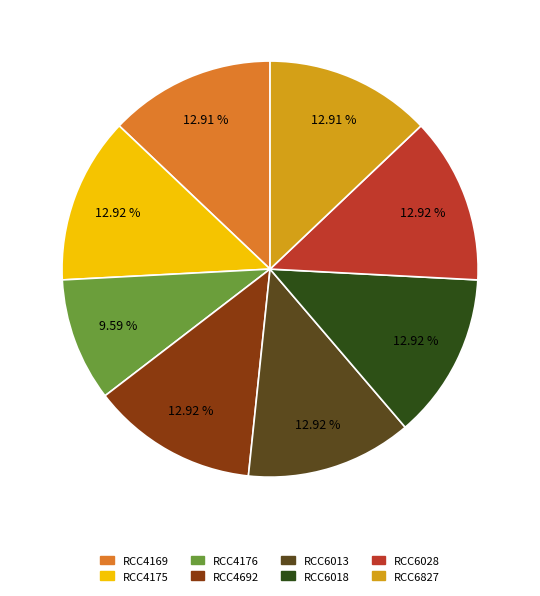

To the nearest percent, what portion does RCC4175 represent?

13%